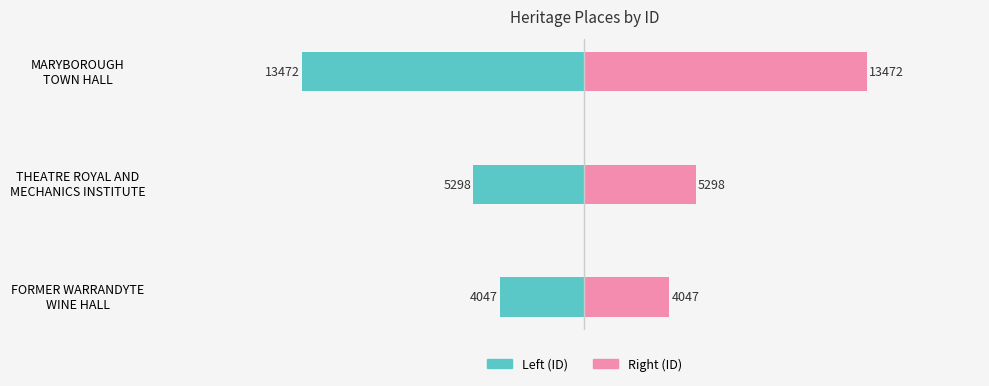

What is the average value of the Pink (ID right) series?

7606